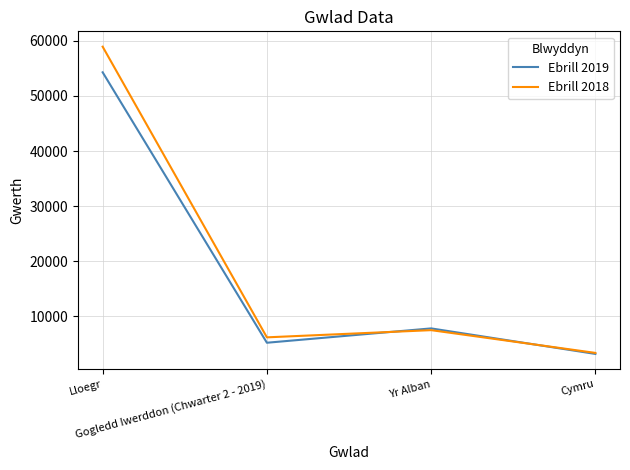

List the labels in order of Ebrill 2018 value, largest first.

Lloegr, Yr Alban, Gogledd Iwerddon (Chwarter 2 - 2019), Cymru